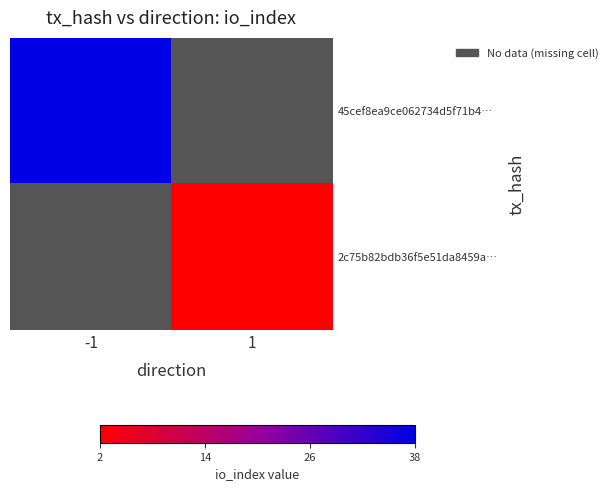

Which label corresponds to the largest value in the chart?

-1